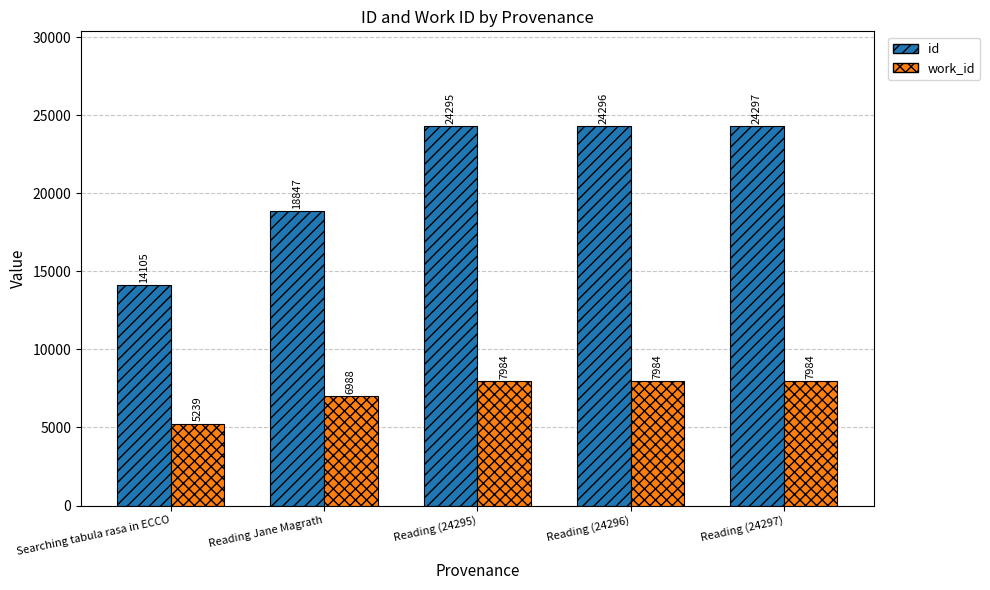

What is the value of the work_id bar at the 2nd from the left?

6988